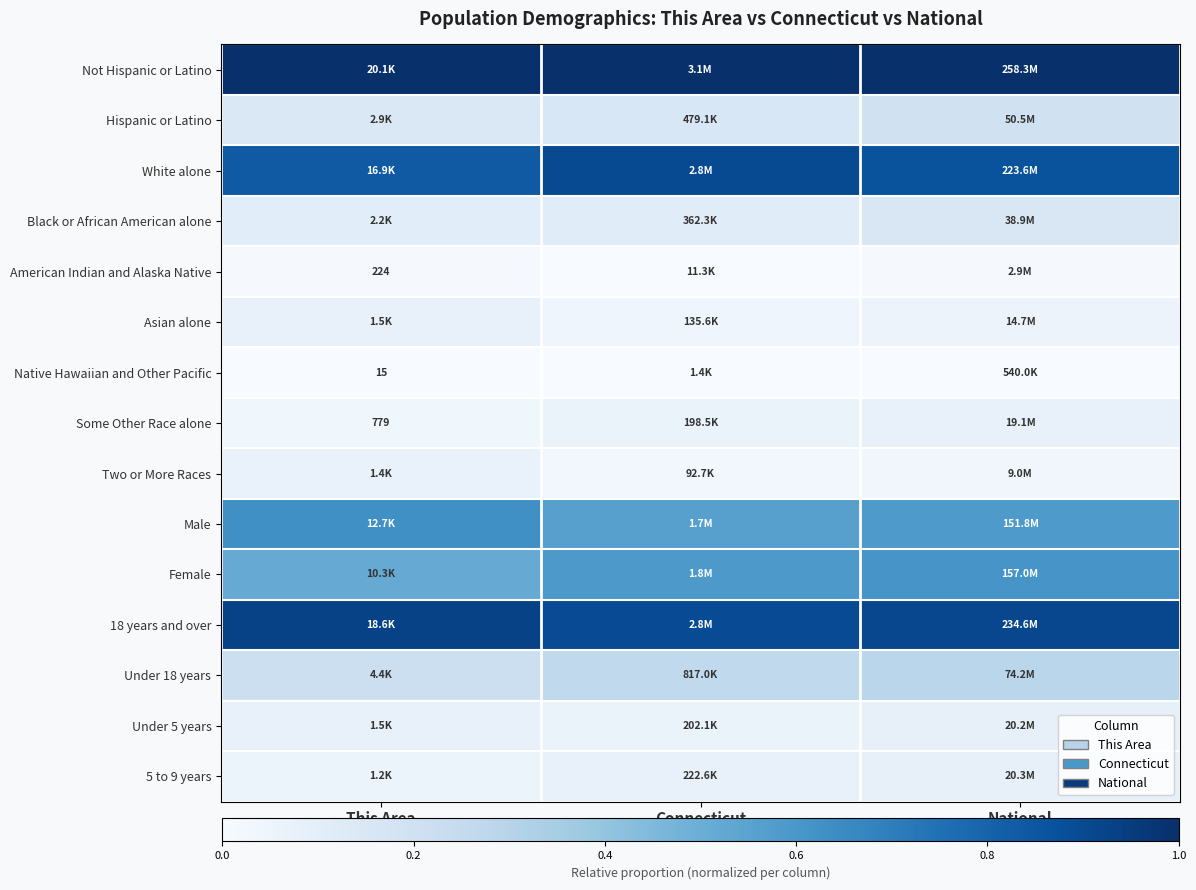

At which label does Asian alone reach its minimum?

Connecticut